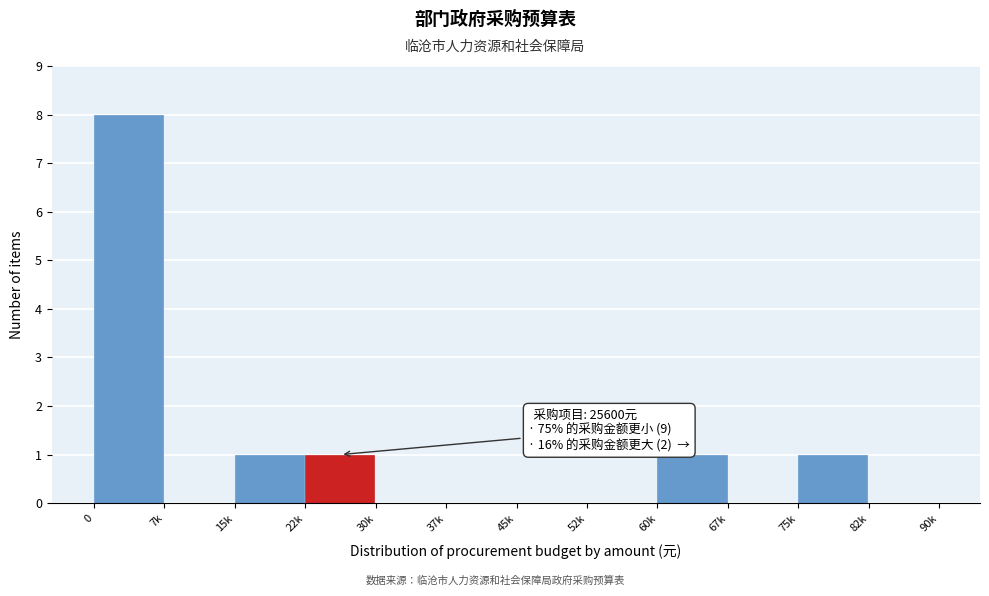

Reading right to left, transcribe all the data shown in this chart.

82k=0	75k=1	67k=0	60k=1	52k=0	45k=0	37k=0	30k=0	22k=1	15k=1	7k=0	0=8